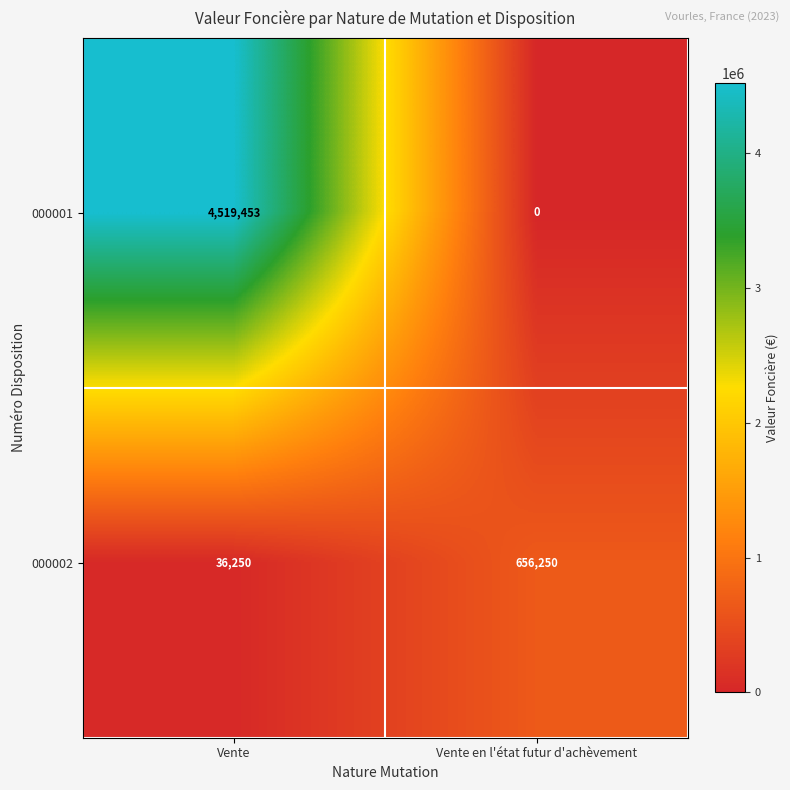

Where is 000002 nearest to the value 346250?

Vente